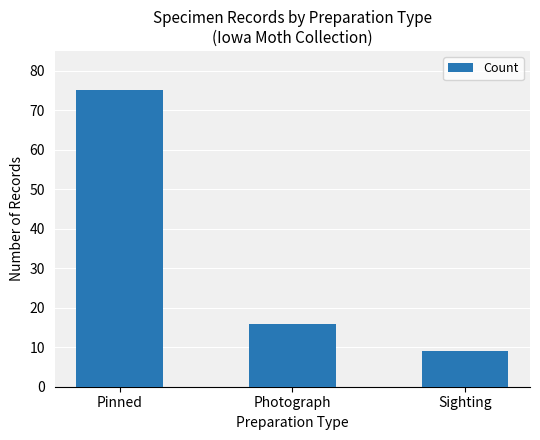

What is the average value?

33